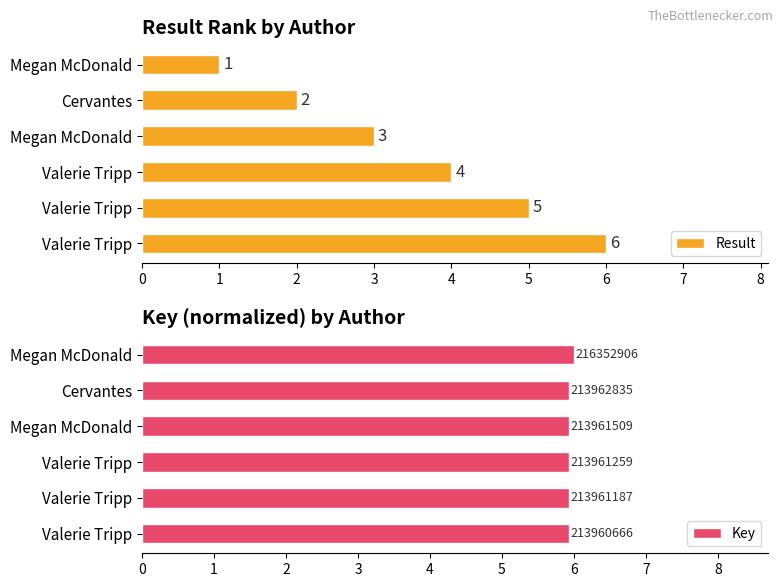

Count the Key values in the range 5 to 6.

6